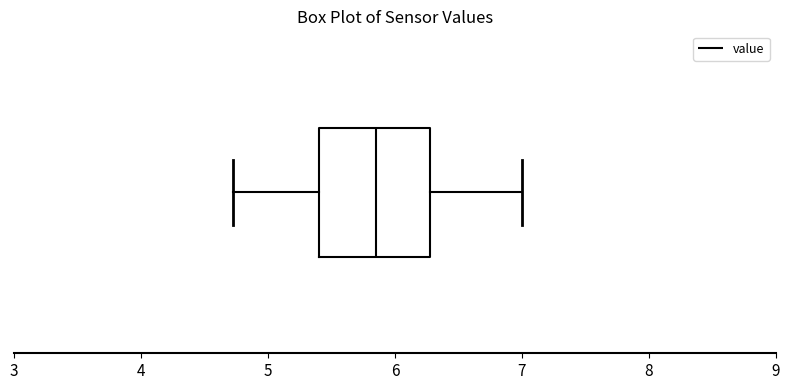

Where does the median line of the box sit on the x-axis? The values are not printed on the chart, so give them approximately, as read against the axis.

5.9